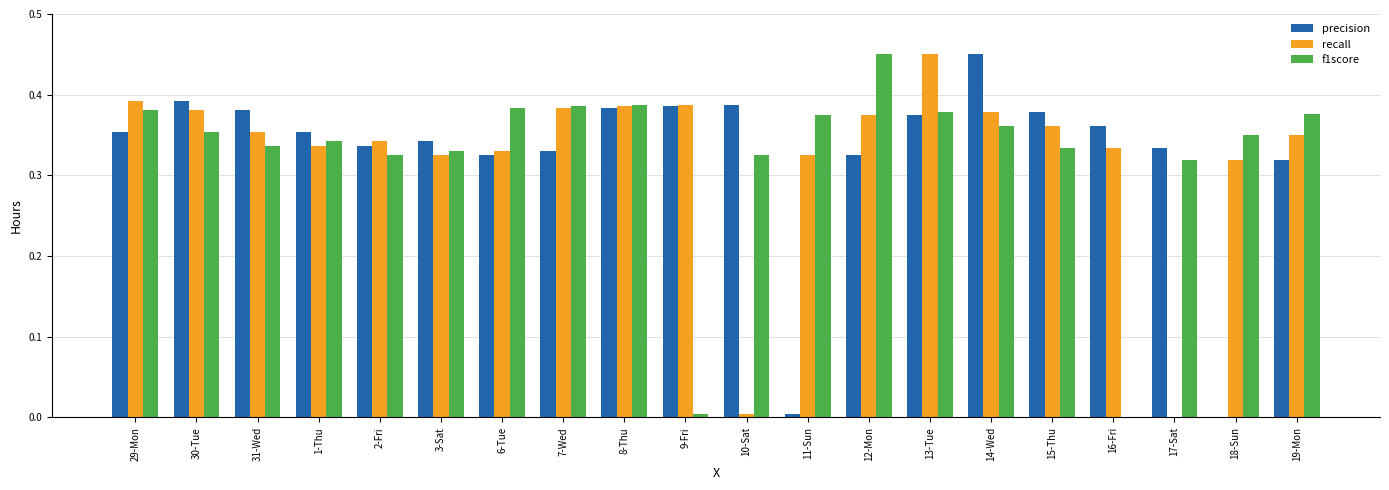

At which label is recall closest to 0?

17-Sat